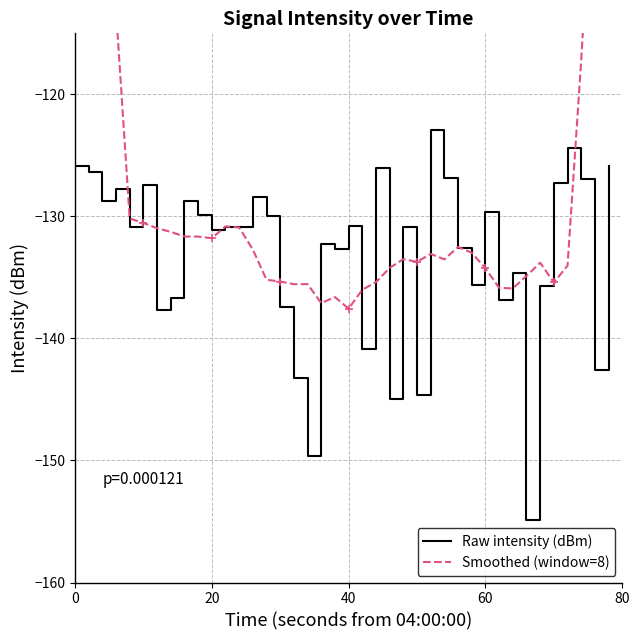

What is the difference between the maximum and minimum values in the Smoothed (window=8) series?

74.0